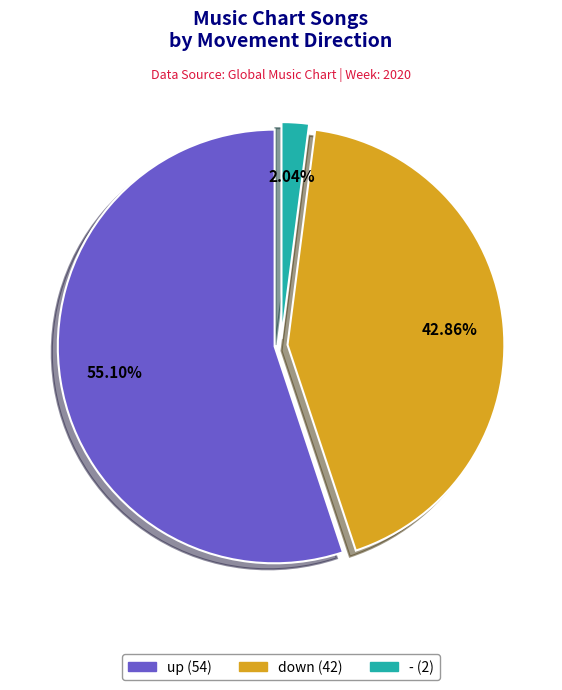

To the nearest percent, what is the difference between the largest and smallest slice percentages?

53%